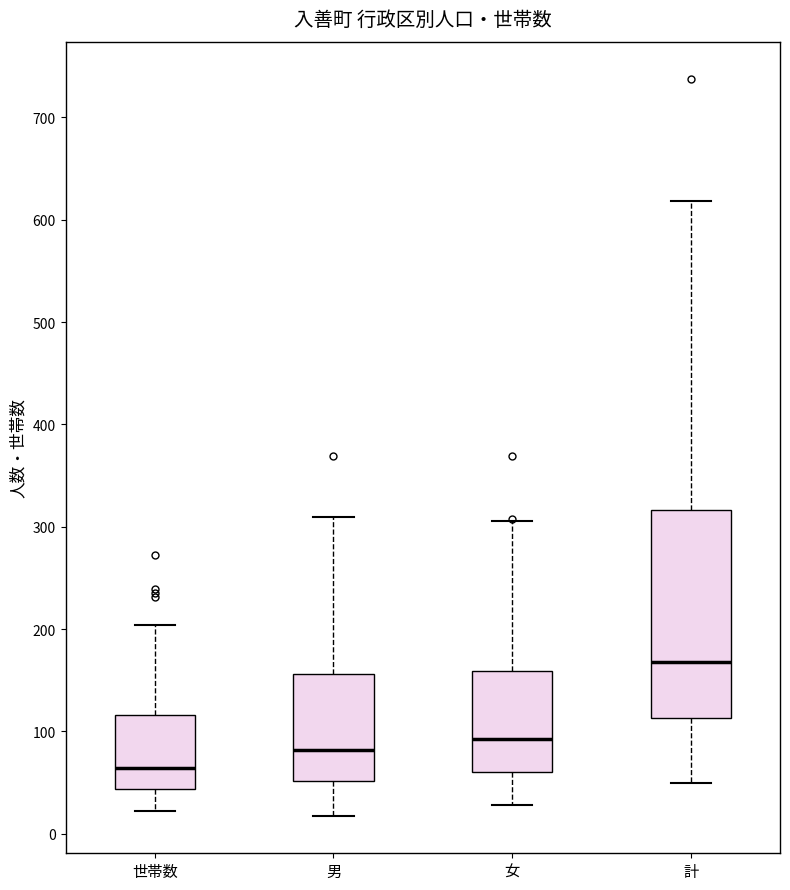

Reading left to right, transcribe this box plot: for each box, give where its median line is, the range the box spans, and where its two whiskers end, as read against the y-axis. The values are not printed on the chart, so give them approximately, as read against the axis.

世帯数: median 60, box 40 to 120, whiskers 20 to 200
男: median 80, box 50 to 160, whiskers 20 to 310
女: median 90, box 60 to 160, whiskers 30 to 310
計: median 170, box 110 to 320, whiskers 50 to 620